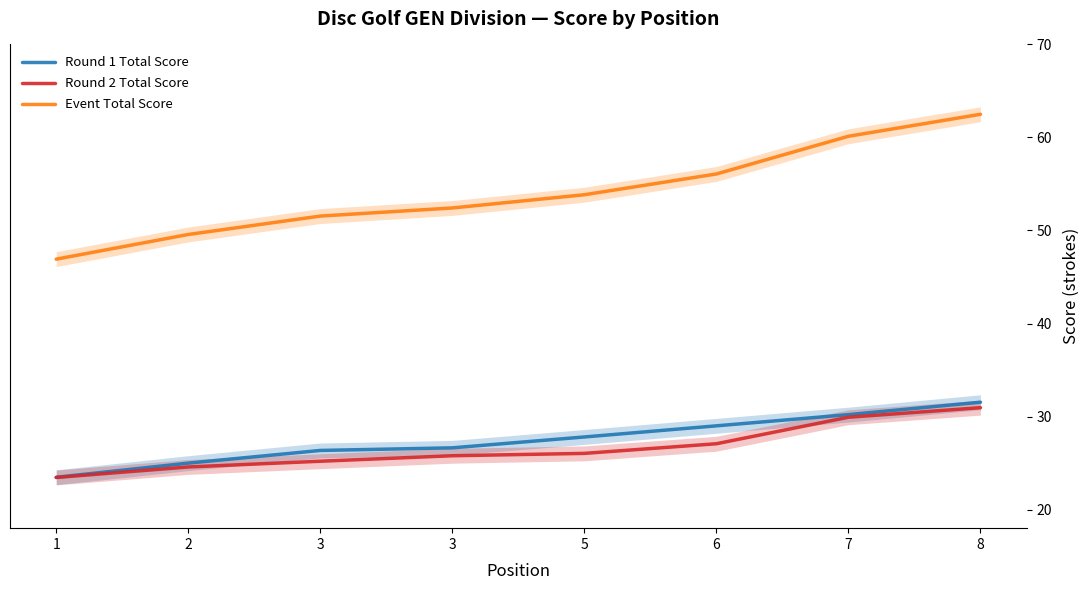

What is the difference between the second highest and minimum values in the Event Total Score series?

13.2